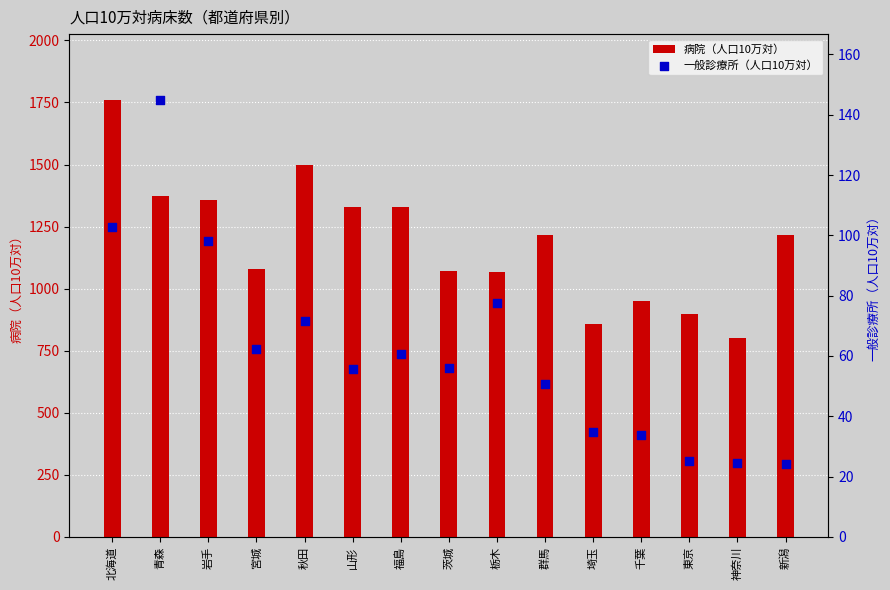

Is the value of 一般診療所（人口10万対） at 新潟 greater than the value of 病院（人口10万対） at 千葉?

No